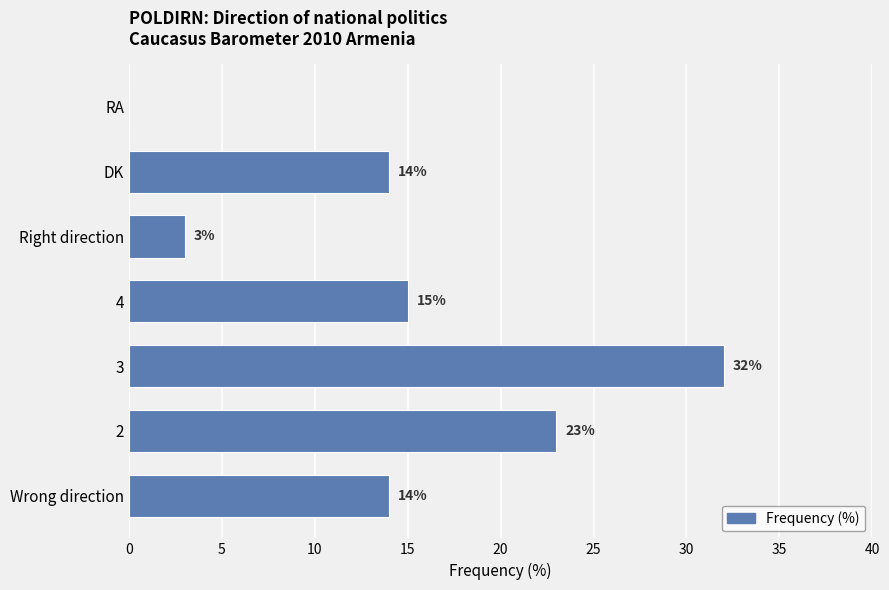

What is the sum of all values?

101